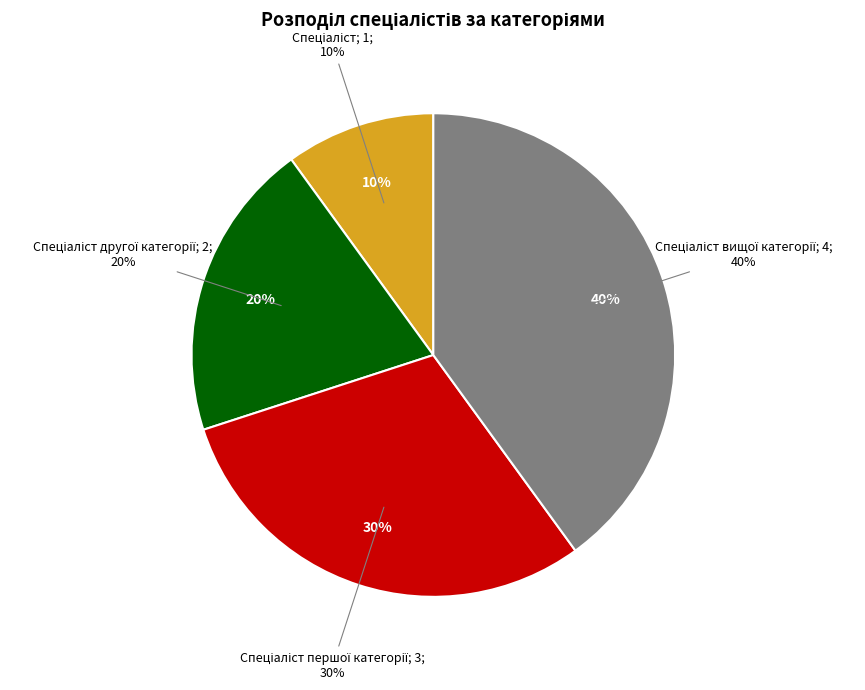

Does Спеціаліст account for over 50% of the chart?

No